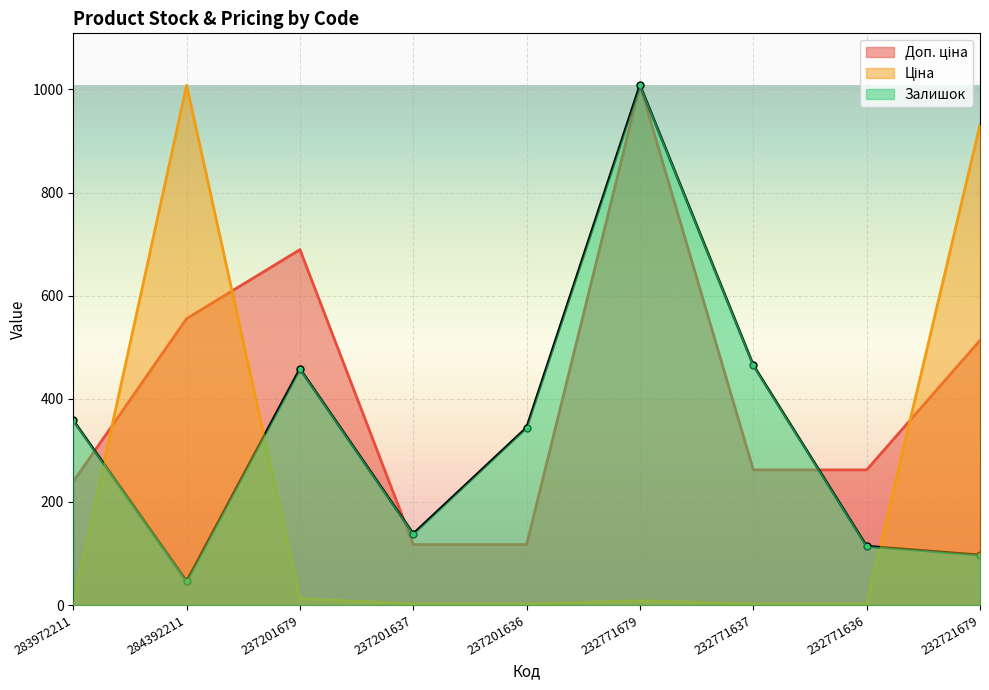

How many times do Залишок and Доп. ціна cross each other?

3